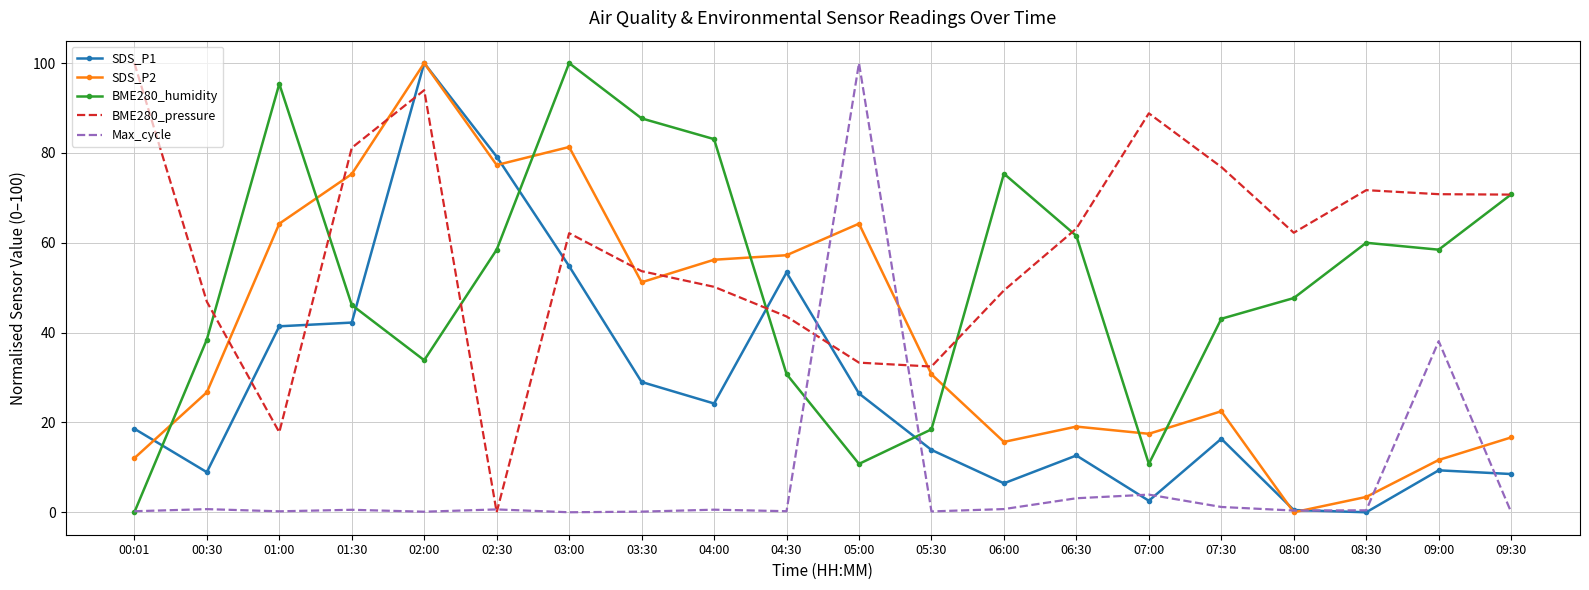

Is the value of BME280_humidity at 09:30 greater than the value of Max_cycle at 04:30?

Yes